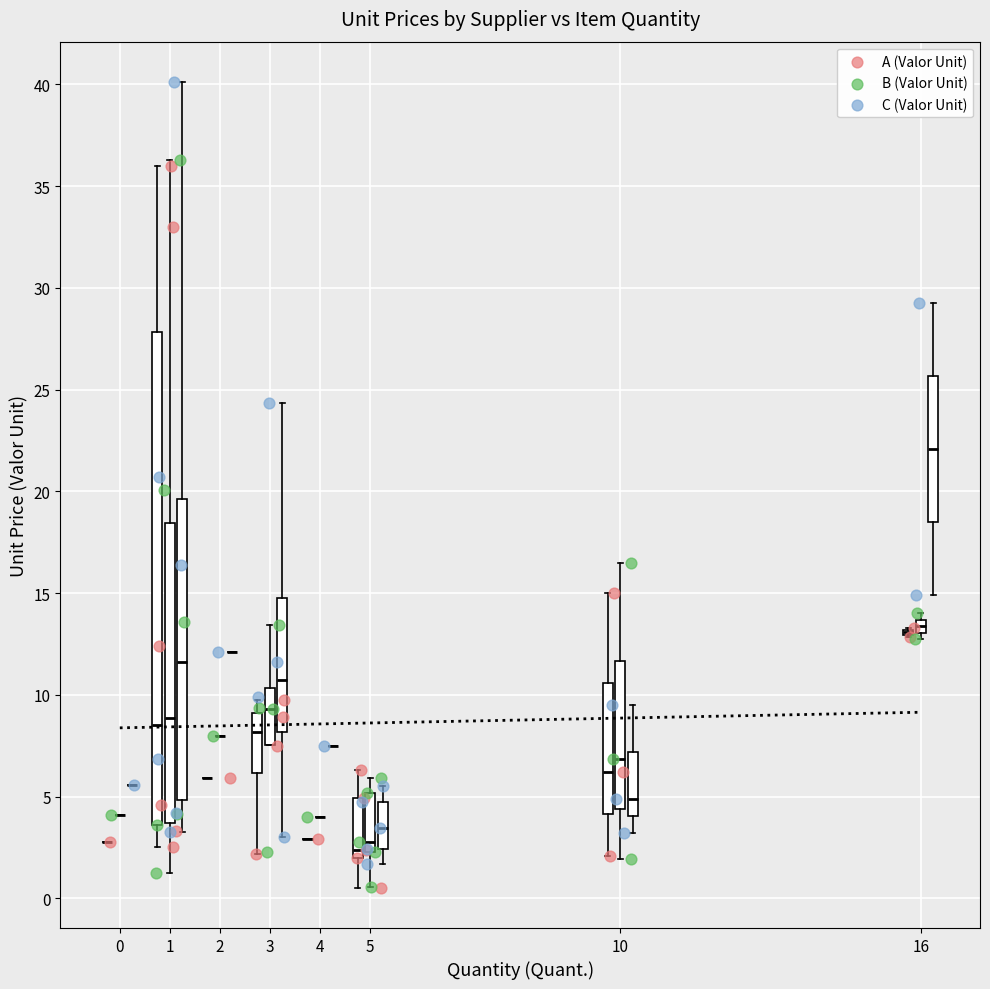

Which series has the widest spread of Y values?

C (Valor Unit)